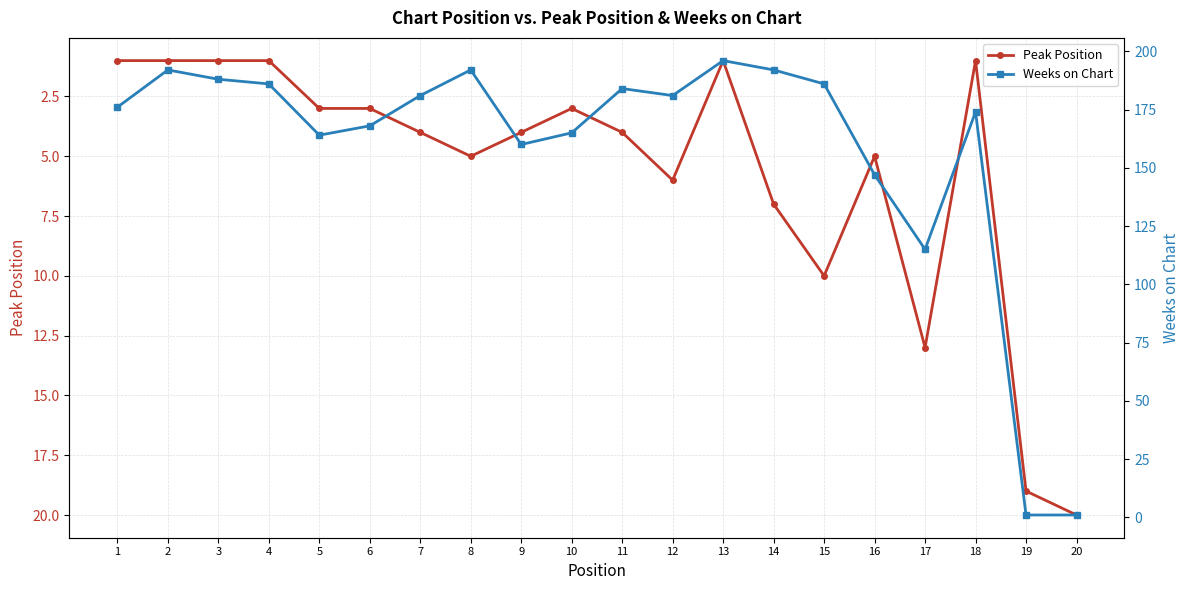

Rank the series at 14 from highest to lowest value.

Weeks on Chart, Peak Position